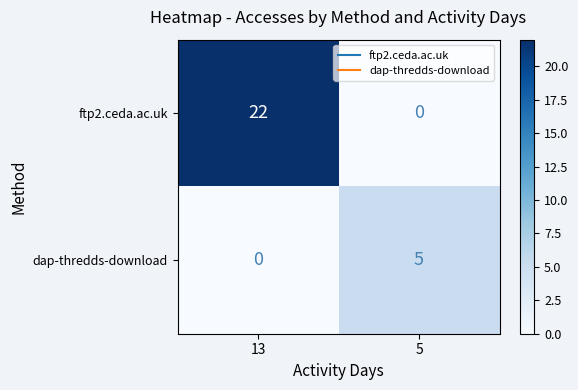

How many data points does each series have?

2